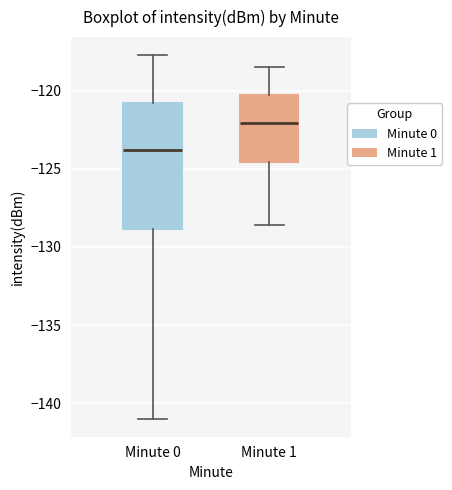

Where is the lower edge of the box for Minute 1 on the y-axis? The values are not printed on the chart, so give them approximately, as read against the axis.

-124.5